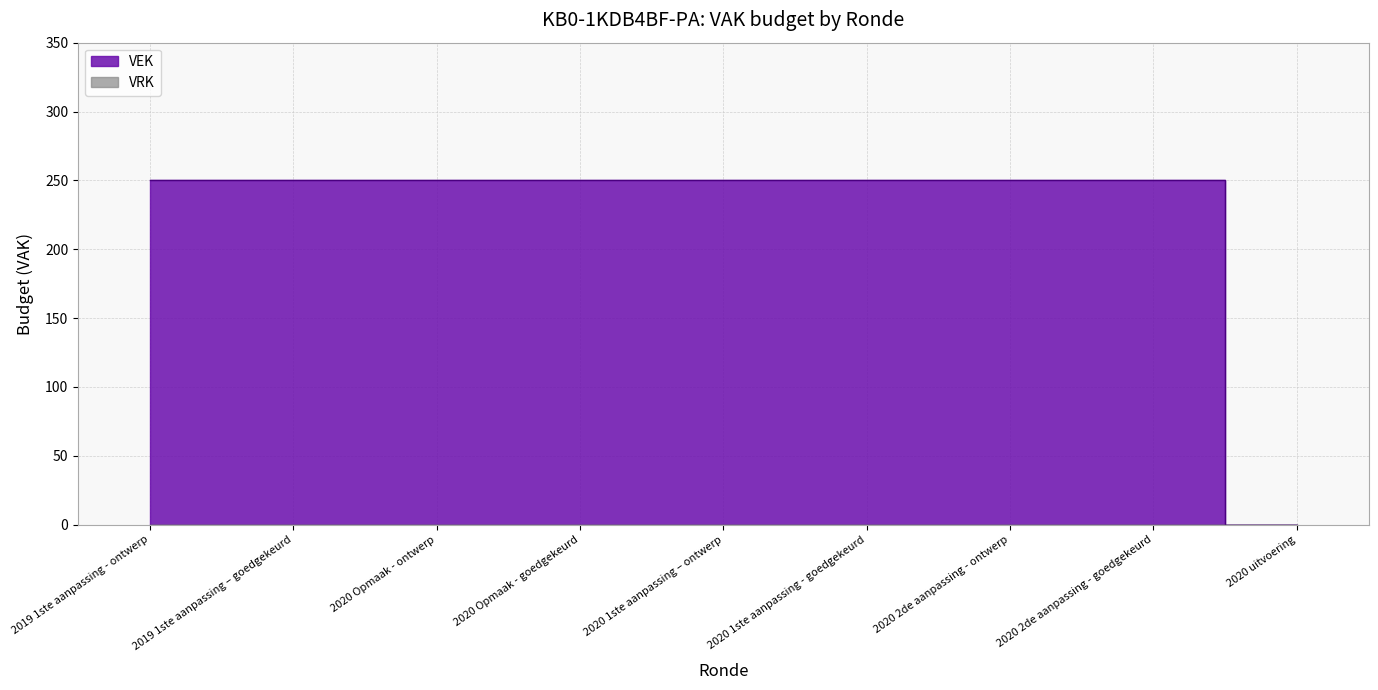

What is the label of the 5th point from the left?

2020 1ste aanpassing – ontwerp